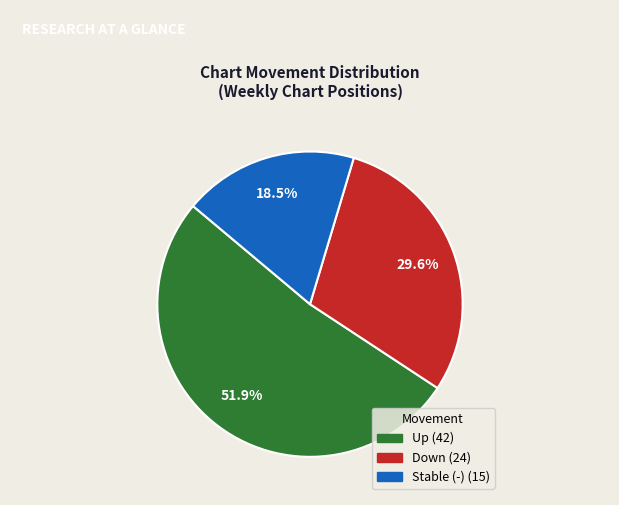

Is there any slice that represents more than half of the pie?

Yes